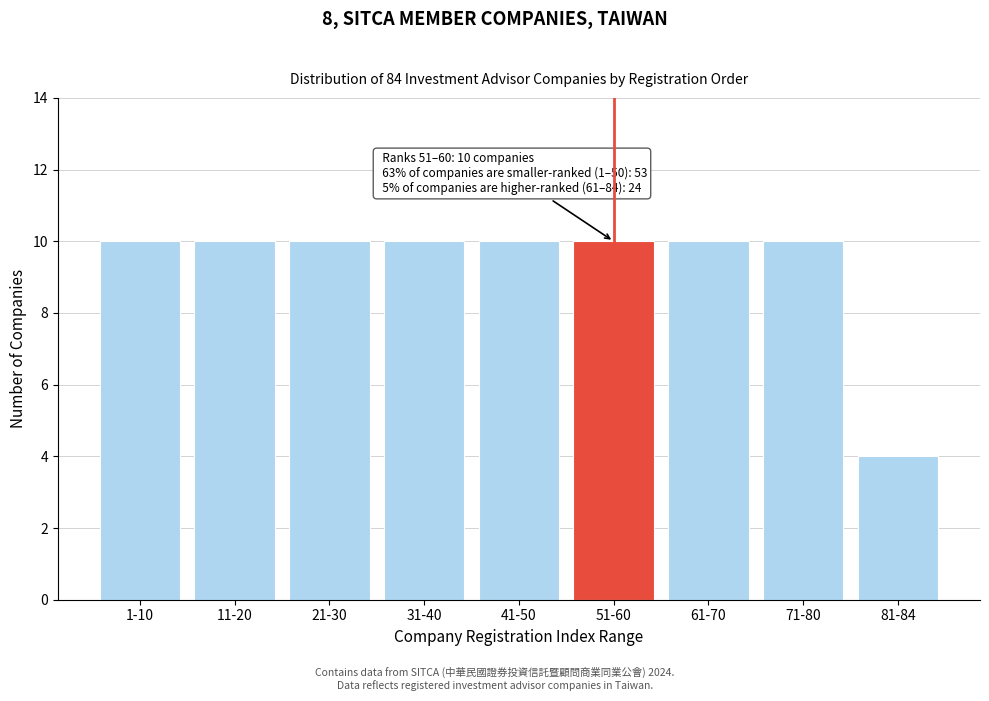

Reading right to left, transcribe all the data shown in this chart.

4	10	10	10	10	10	10	10	10